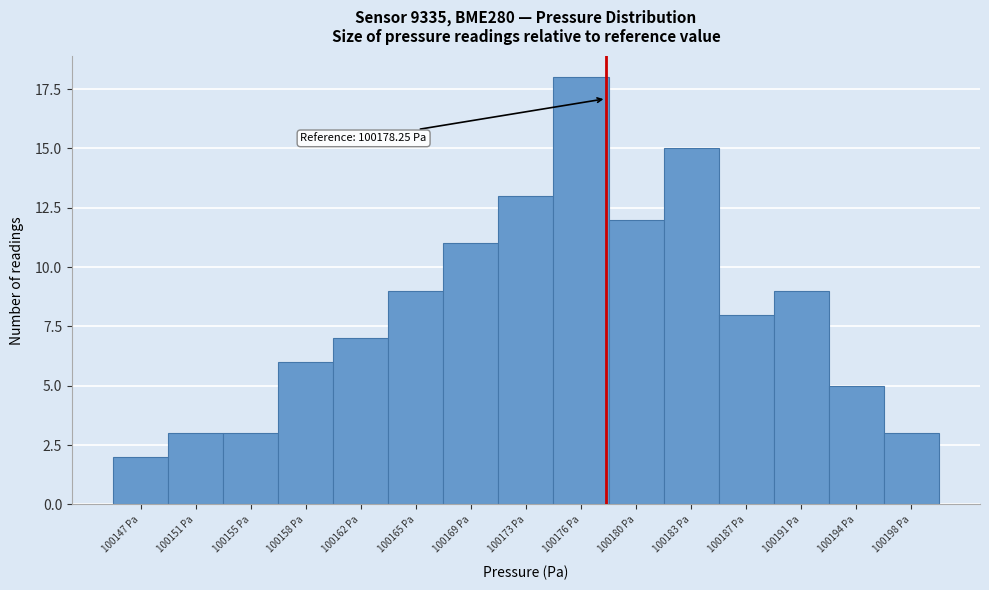

Reading left to right, extract all data points from this chart.

2	3	3	6	7	9	11	13	18	12	15	8	9	5	3